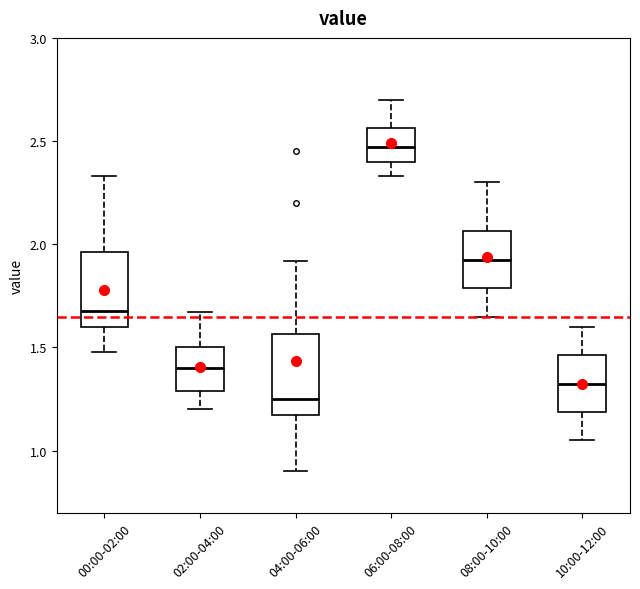

Where does the upper whisker of the box for 02:00-04:00 end on the y-axis? The values are not printed on the chart, so give them approximately, as read against the axis.

1.65